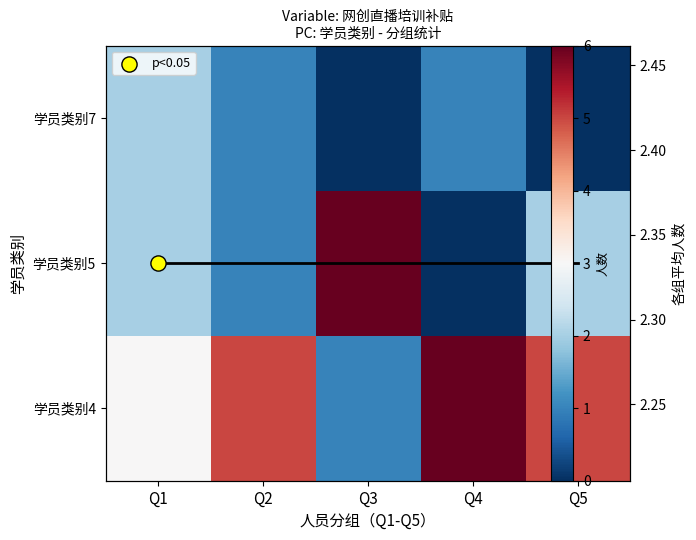

How many values in row_2 are above zero?

3